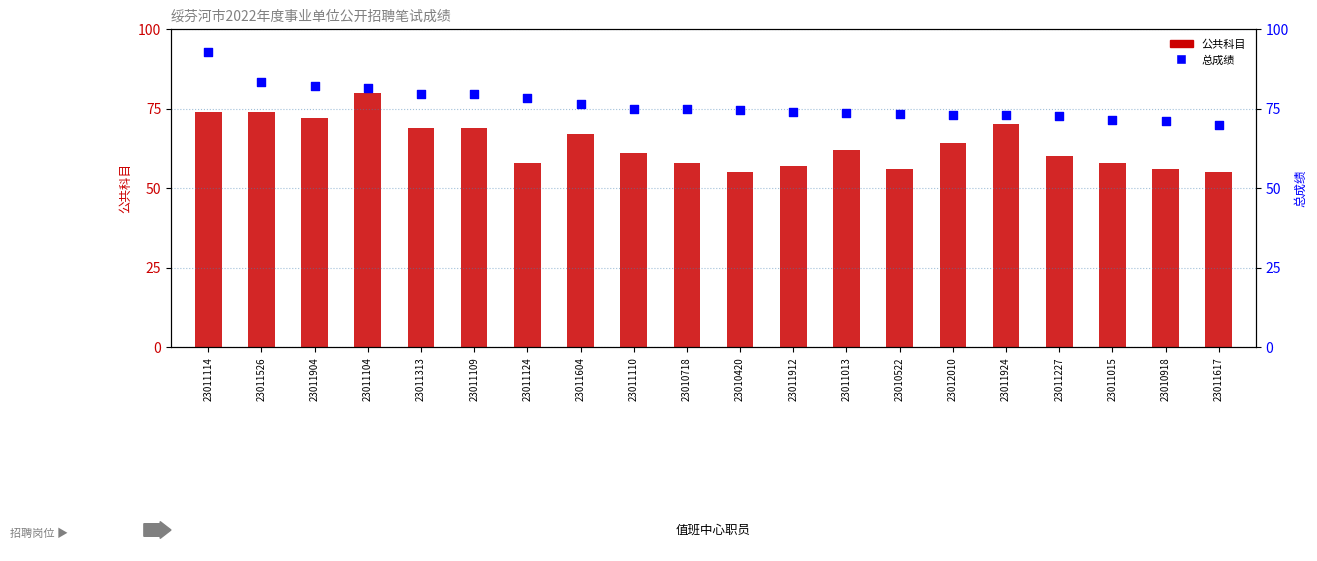

Which series has the largest total across all categories?

总成绩